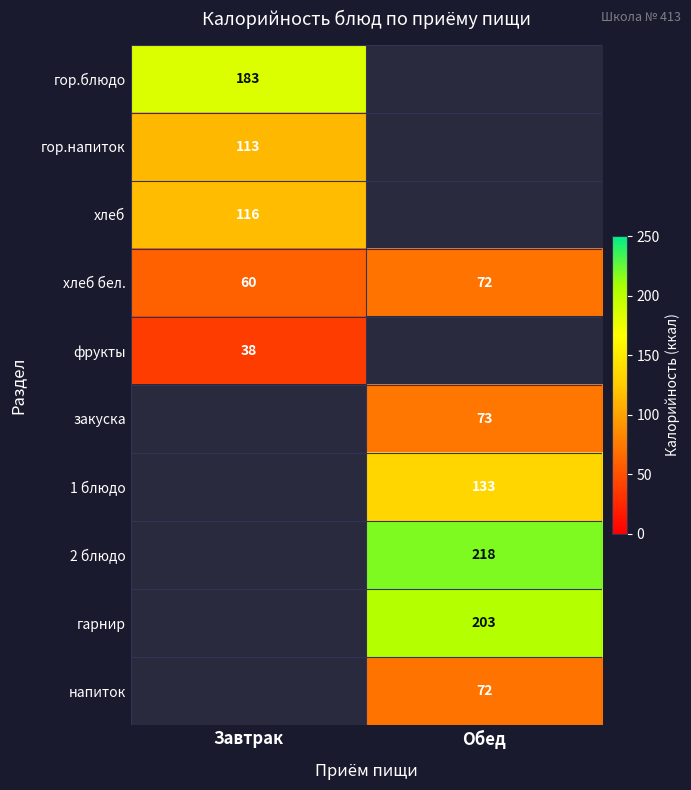

Is it true that фрукты equals 66 at Завтрак?

False